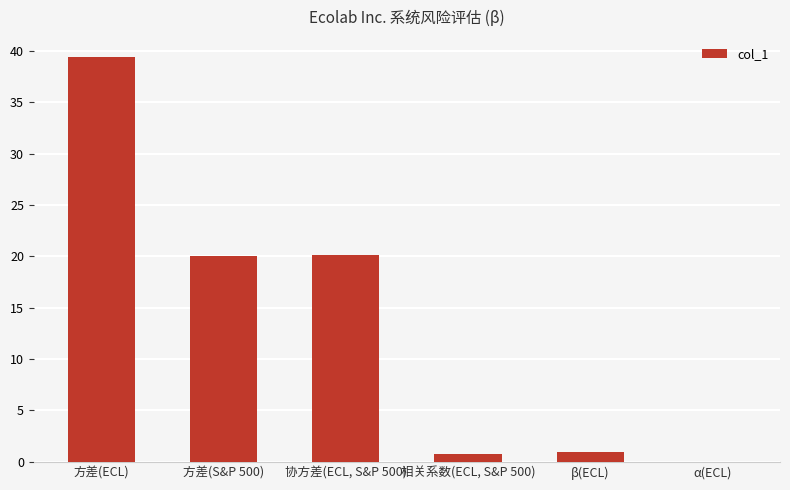

Which label corresponds to the largest value in the chart?

方差(ECL)